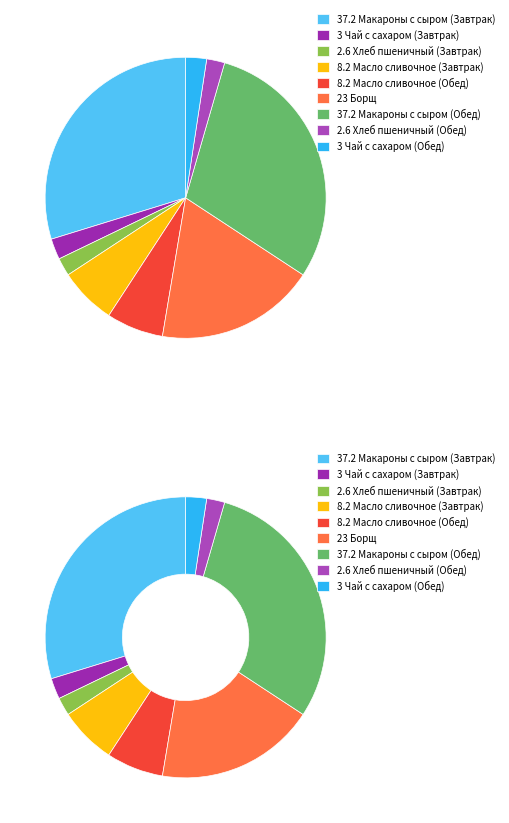

To the nearest percent, what is the difference between the largest and smallest slice percentages?

28%